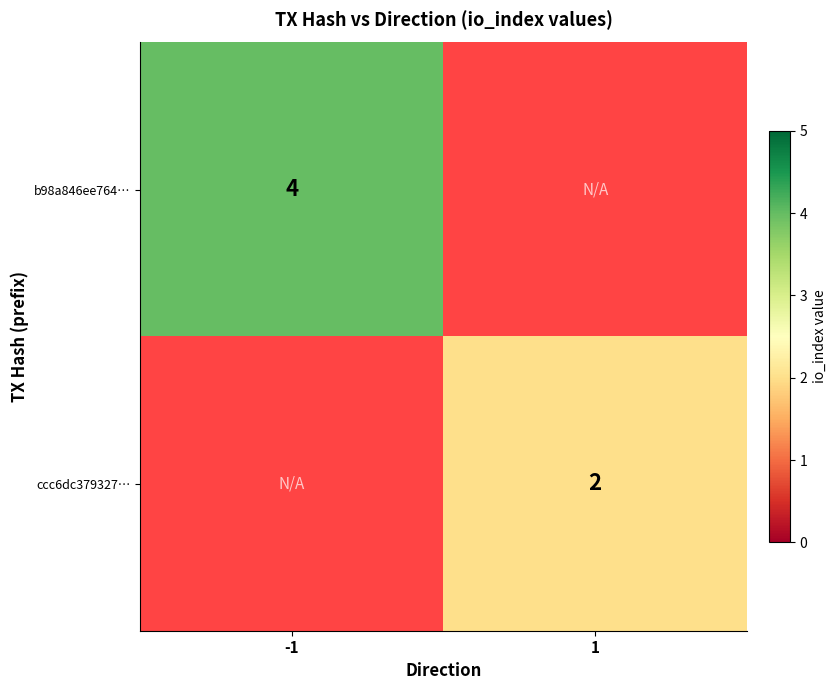

What is the total value across all series at -1?

4